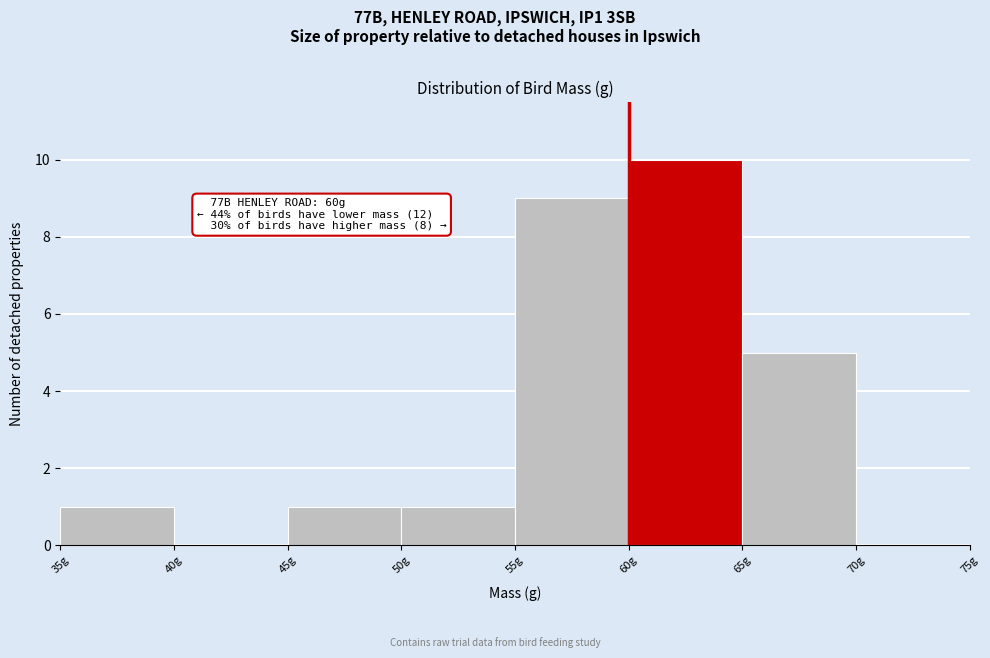

Which range on the x-axis has the tallest bar?

60 to 65